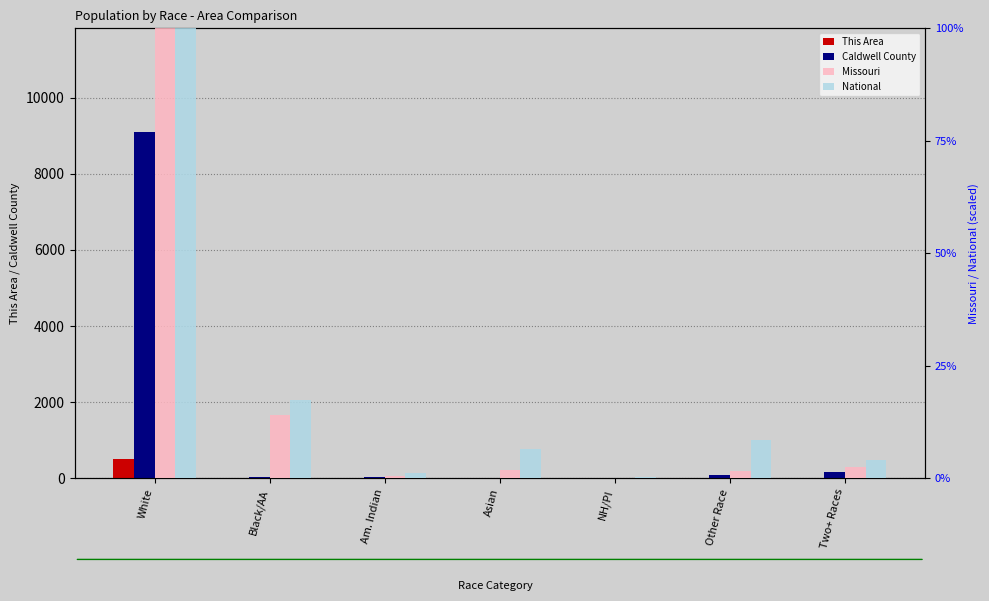

How many groups of bars are there?

7